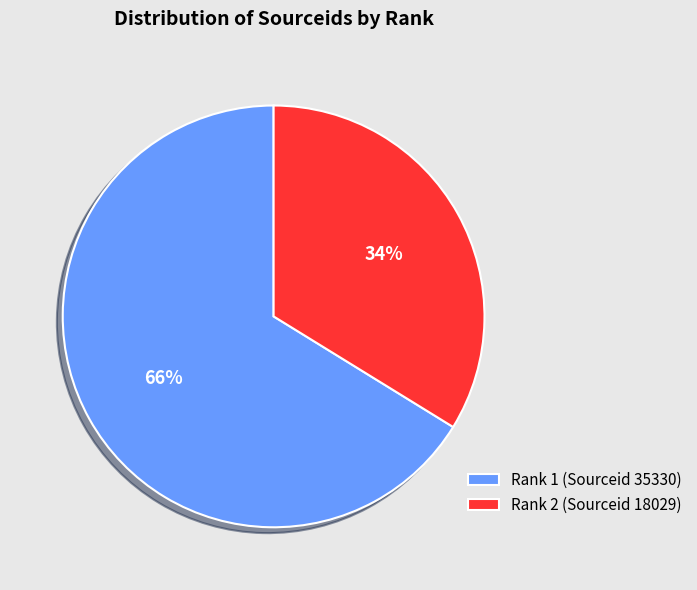

To the nearest percent, what is the difference between the largest and smallest slice percentages?

32%